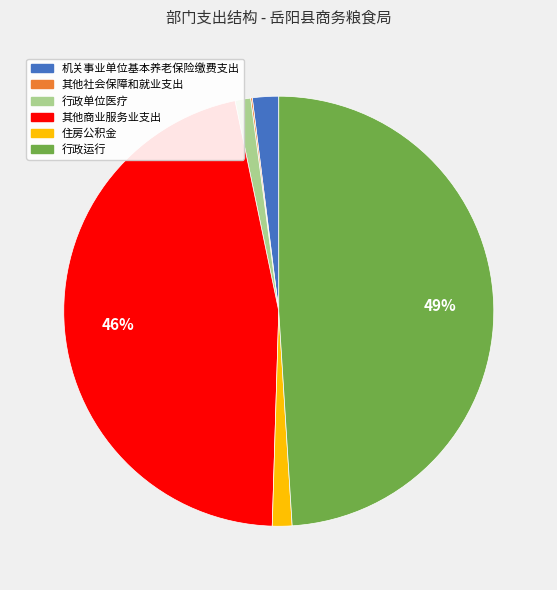

The 行政单位医疗 slice represents 1% of the pie. True or false?

True